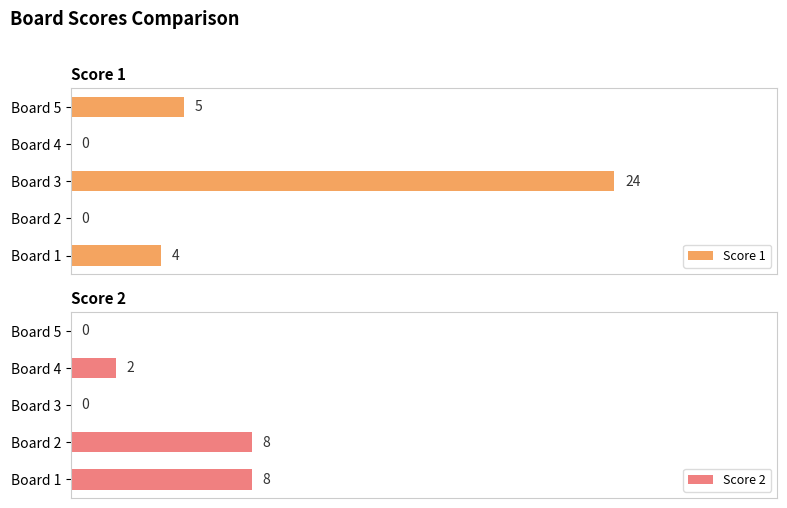

At which label is Score 1 closest to 12?

Board 5